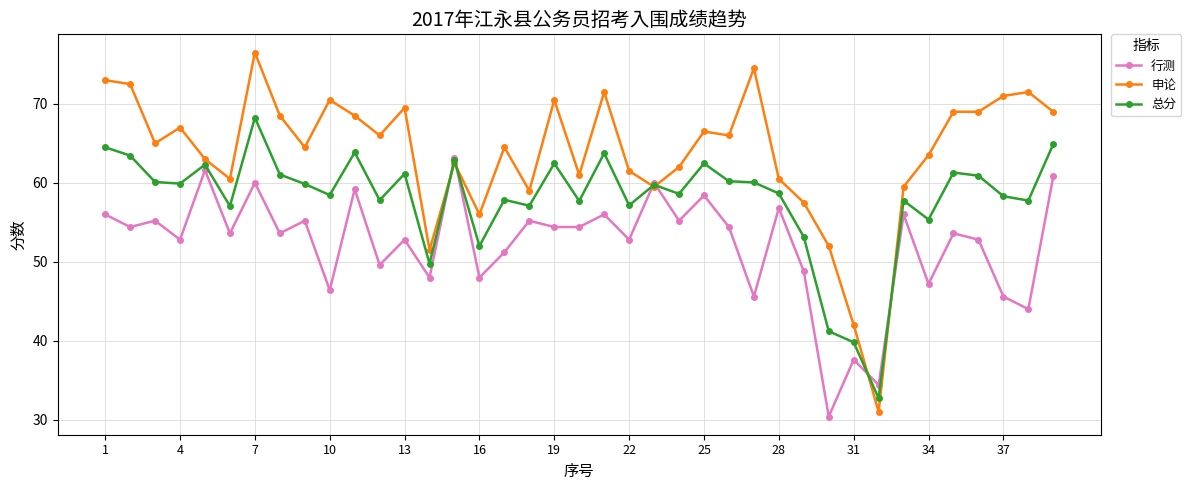

List the series in order of their peak value, lowest first.

行测, 总分, 申论